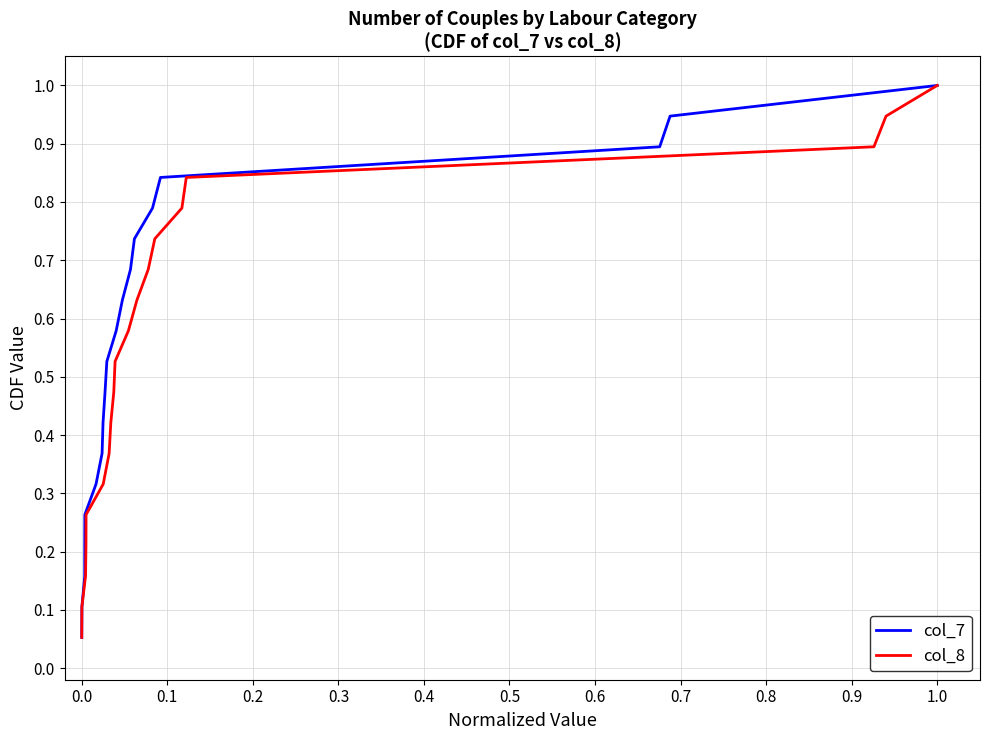

Between 18 and 0.0, which is larger?

18